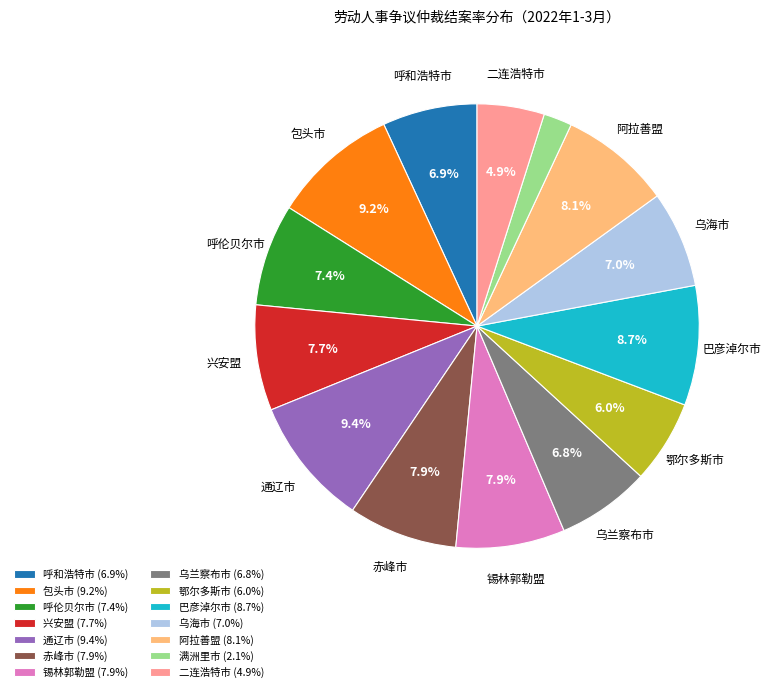

Is there a majority slice in this chart?

No